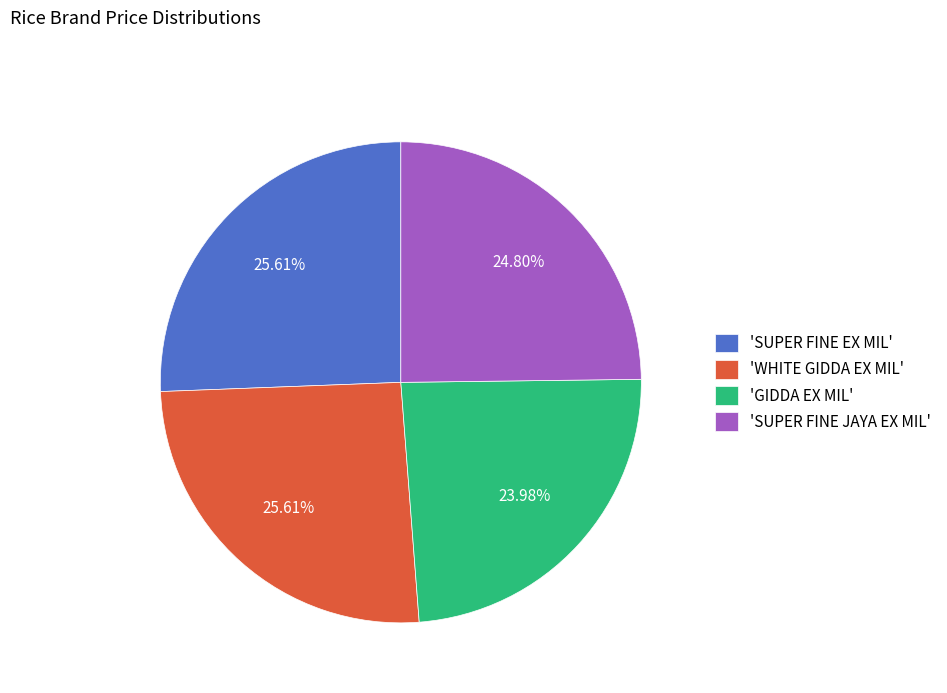

Is 'SUPER FINE JAYA EX MIL' the majority of the pie?

No